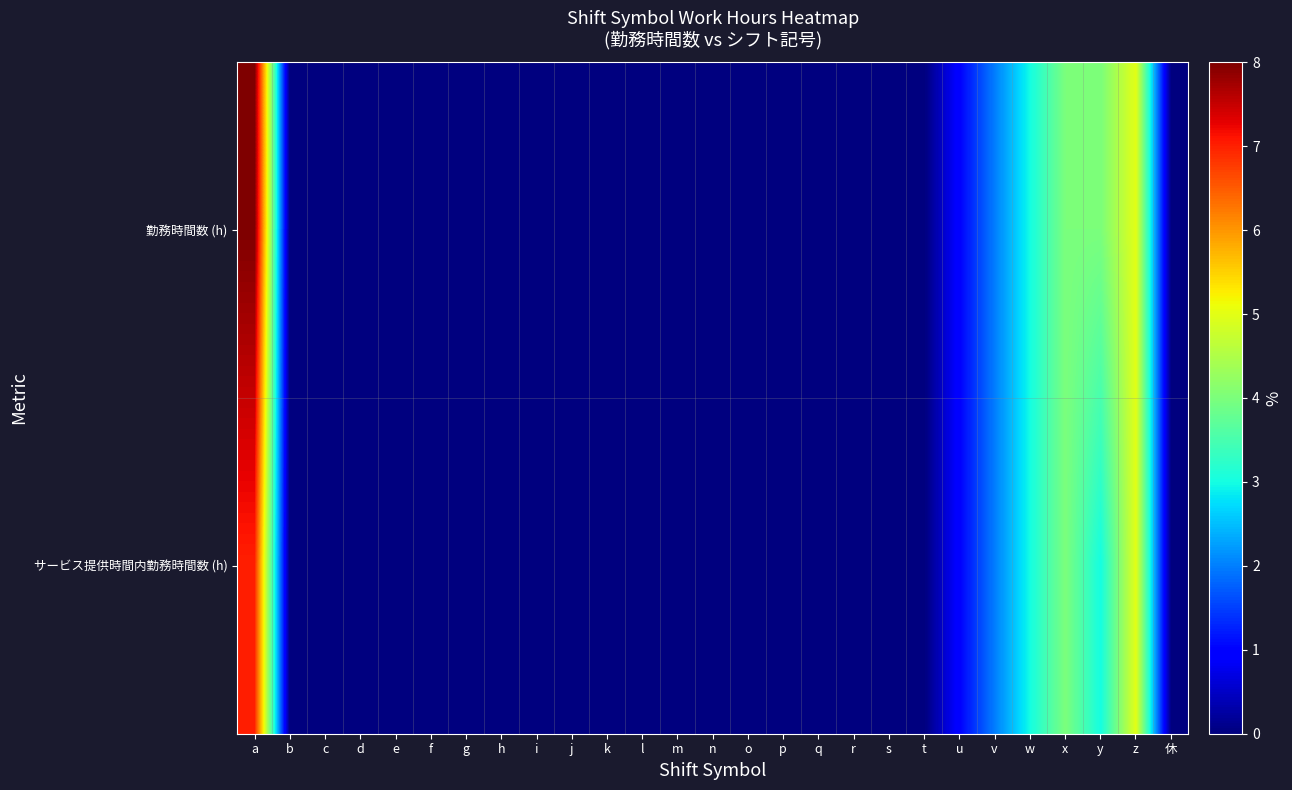

Reading right to left, extract all data points from this chart.

勤務時間数 (h): 休=0	z=5	y=4	x=4	w=3	v=2	u=1	t=0	s=0	r=0	q=0	p=0	o=0	n=0	m=0	l=0	k=0	j=0	i=0	h=0	g=0	f=0	e=0	d=0	c=0	b=0	a=8
サービス提供時間内勤務時間数 (h): 休=0	z=5	y=3	x=4	w=3	v=2	u=1	t=0	s=0	r=0	q=0	p=0	o=0	n=0	m=0	l=0	k=0	j=0	i=0	h=0	g=0	f=0	e=0	d=0	c=0	b=0	a=7